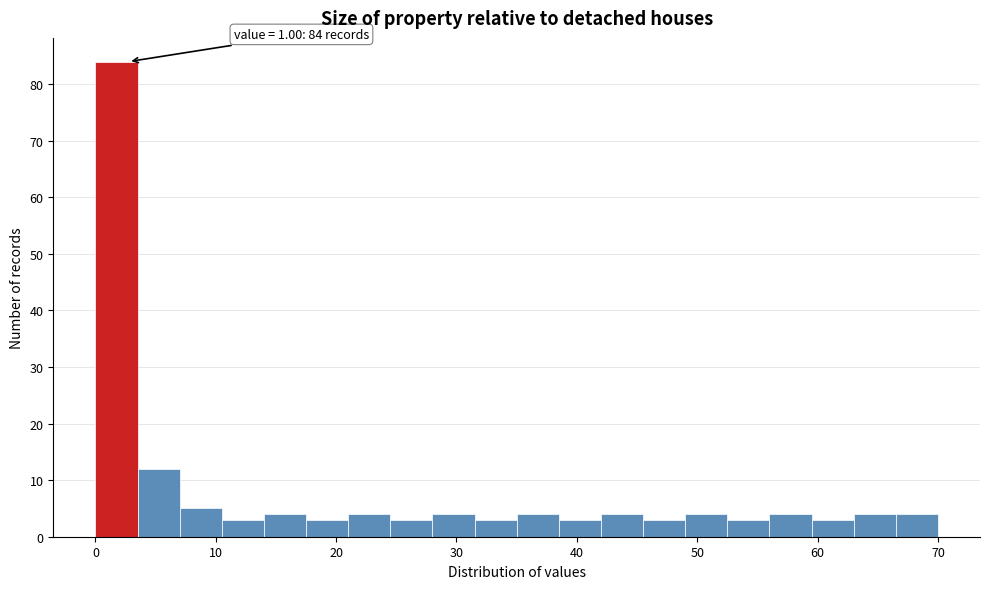

Read against the x-axis, roughly where is the centre of the tallest bar?

2